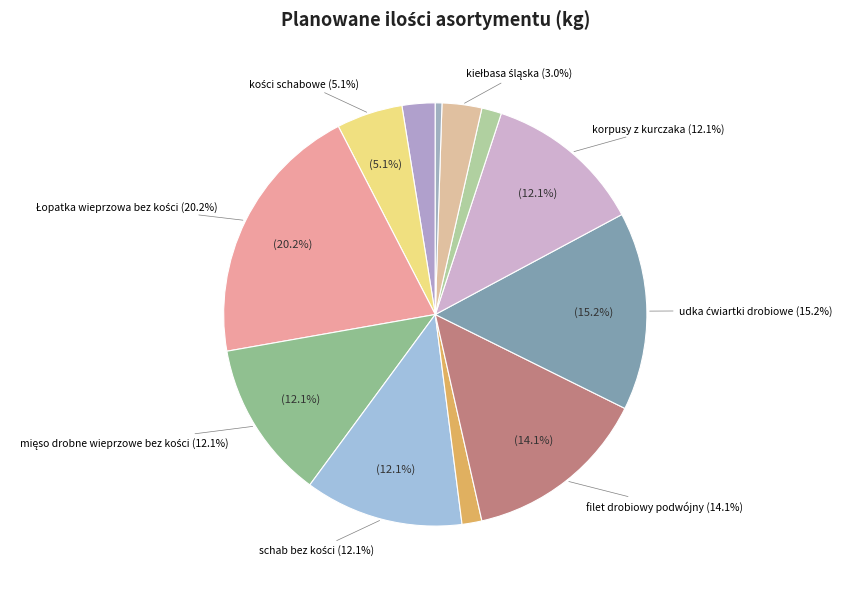

What is the smallest slice in the pie chart?

boczek duński